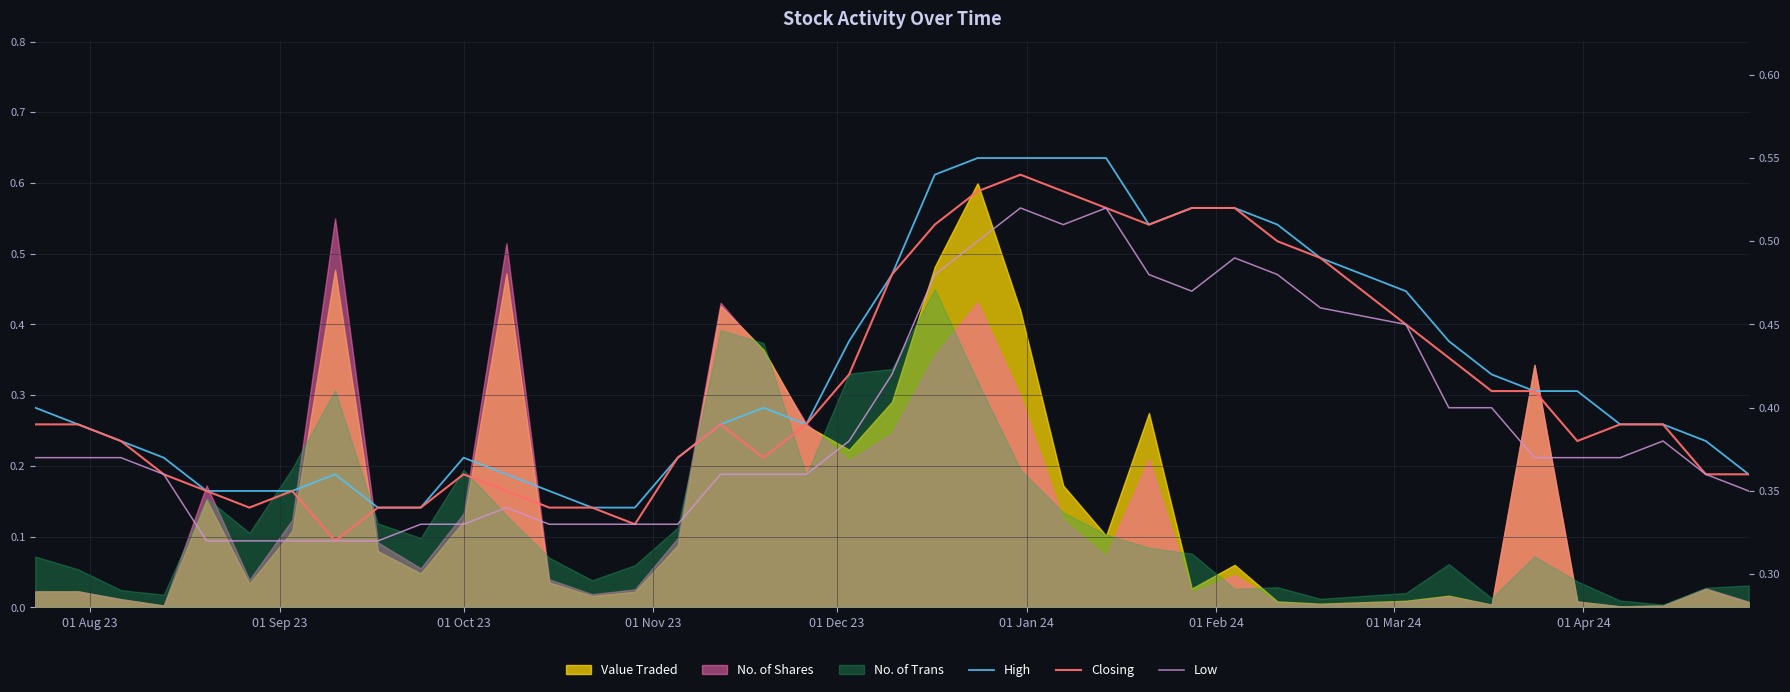

Which series has the largest total across all categories?

High